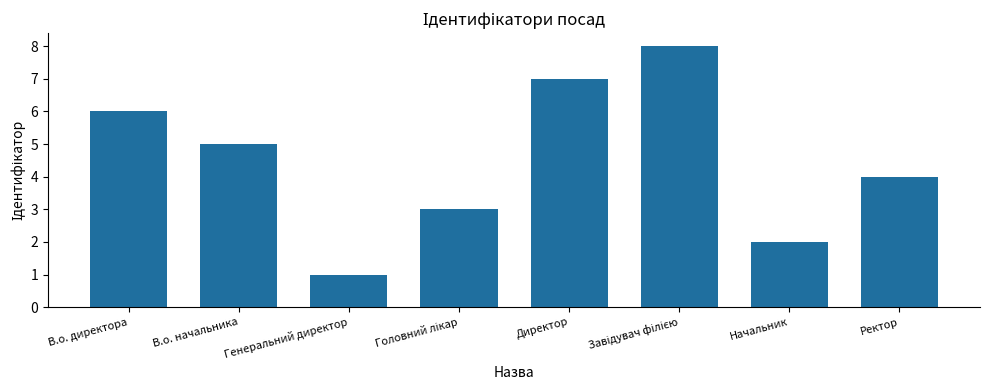

What value does the data have at Директор?

7